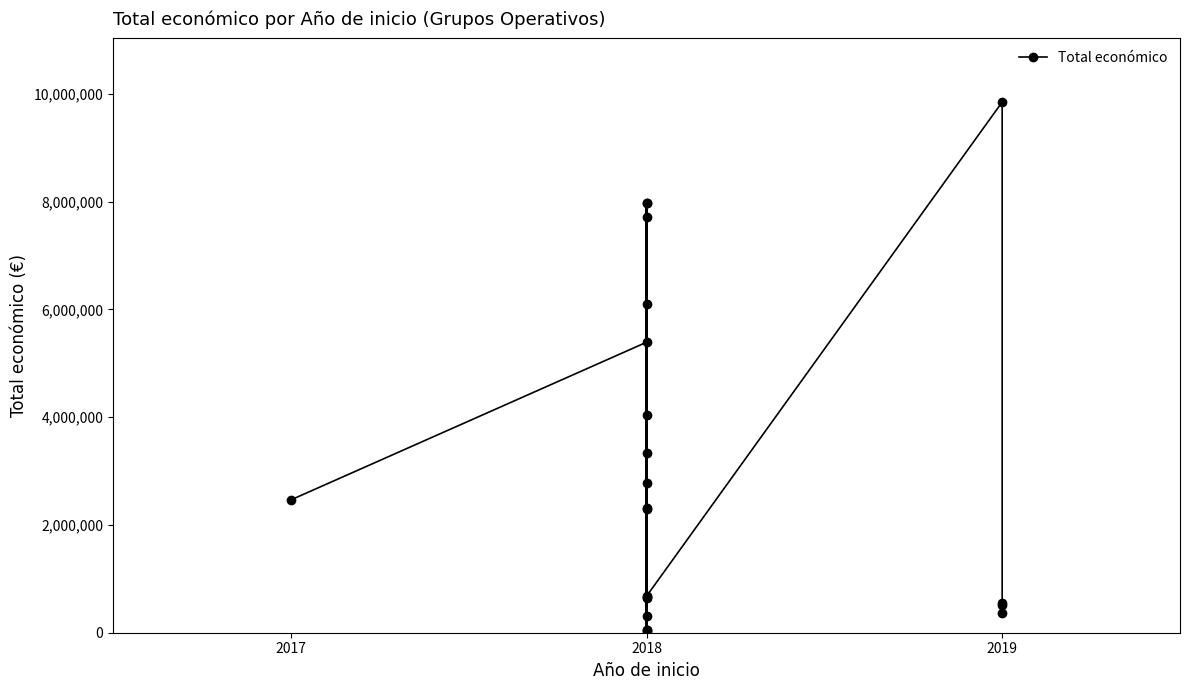

Between 13 and 11, which is larger?

13